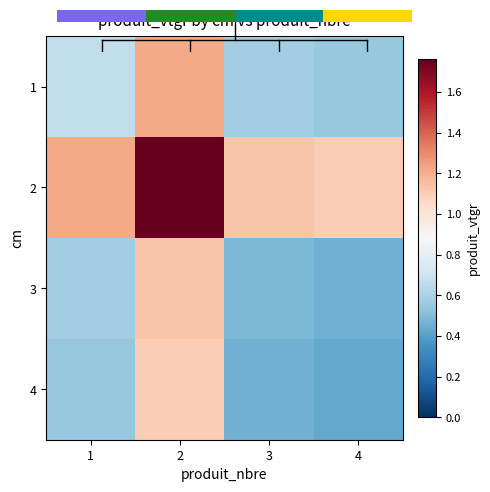

What is the greatest value displayed?

1.8